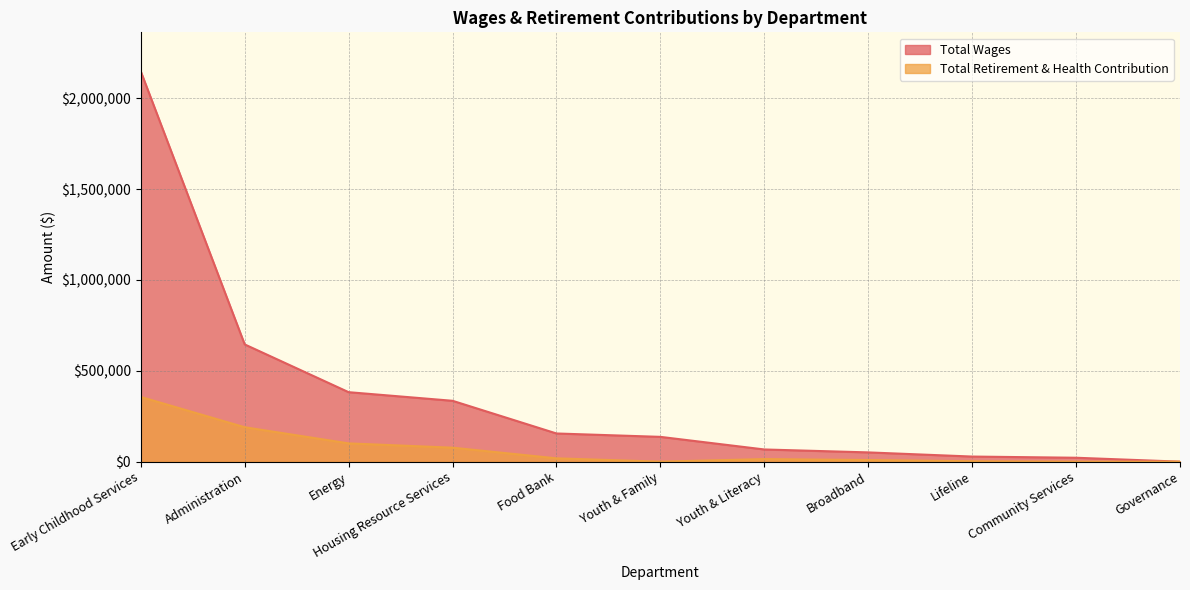

Is the value of Total Wages at Early Childhood Services greater than the value of Total Retirement & Health Contribution at Youth & Family?

Yes